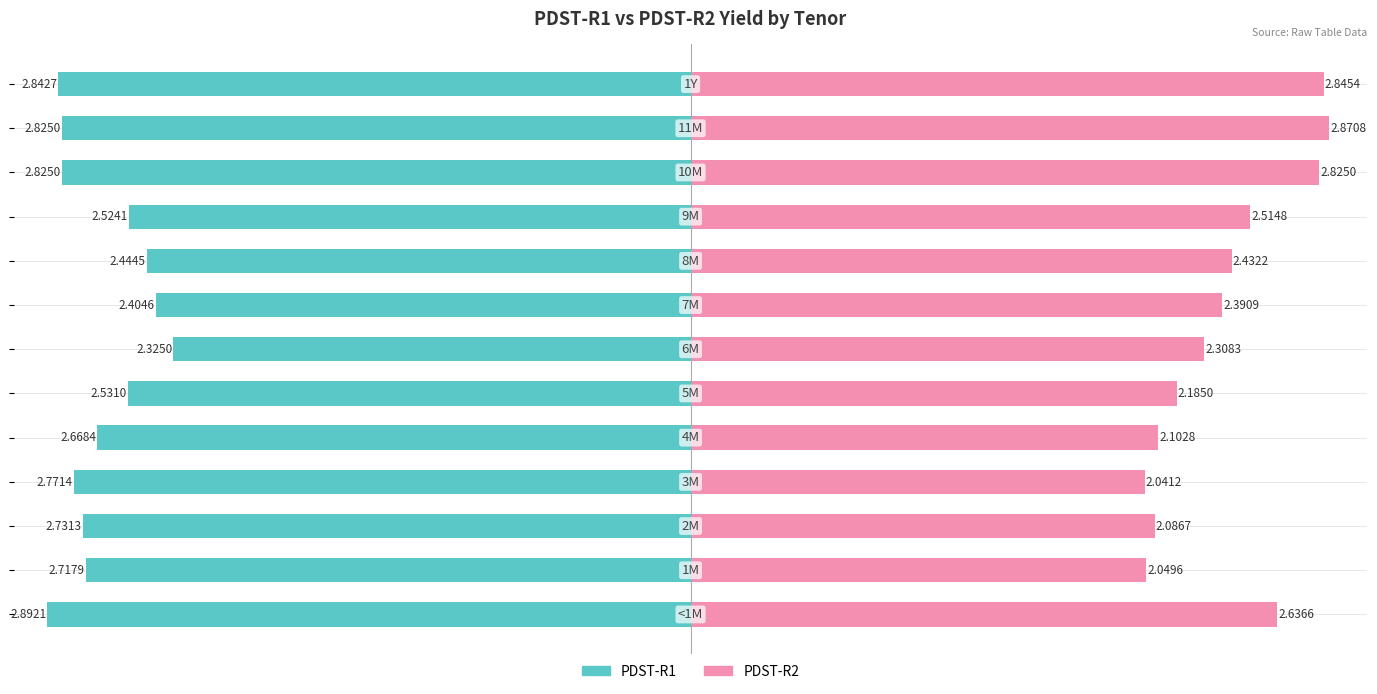

How many groups of bars are there?

13